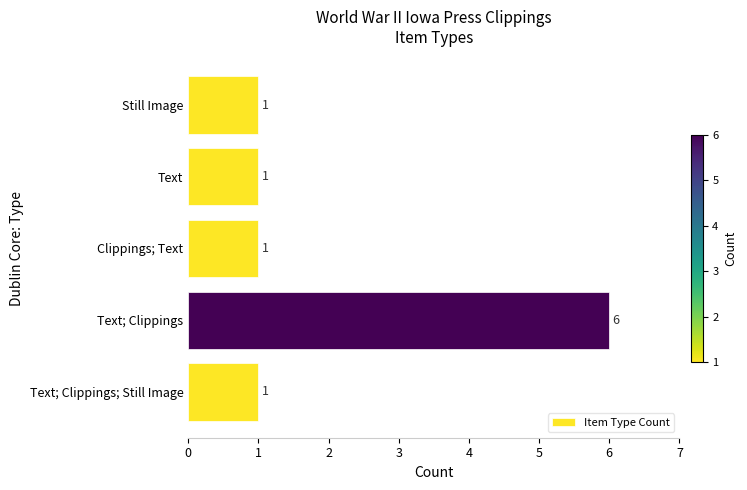

Which has a higher value, Clippings; Text or Text; Clippings?

Text; Clippings